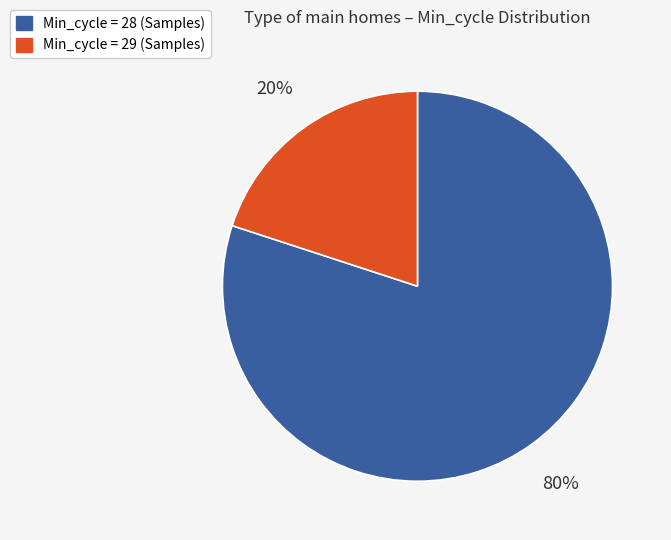

To the nearest percent, what is the difference between the largest and smallest slice percentages?

60%